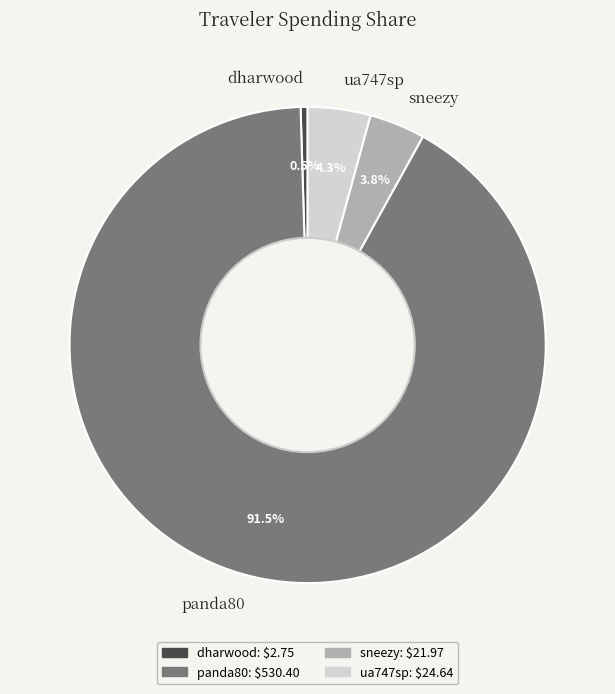

What is the ratio of the value at sneezy to the value at dharwood?

8.0